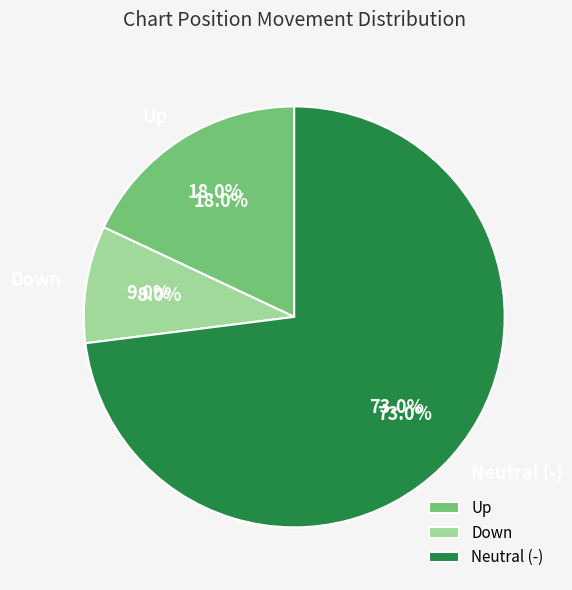

Combined, what portion of the pie is - and up?

91.0%